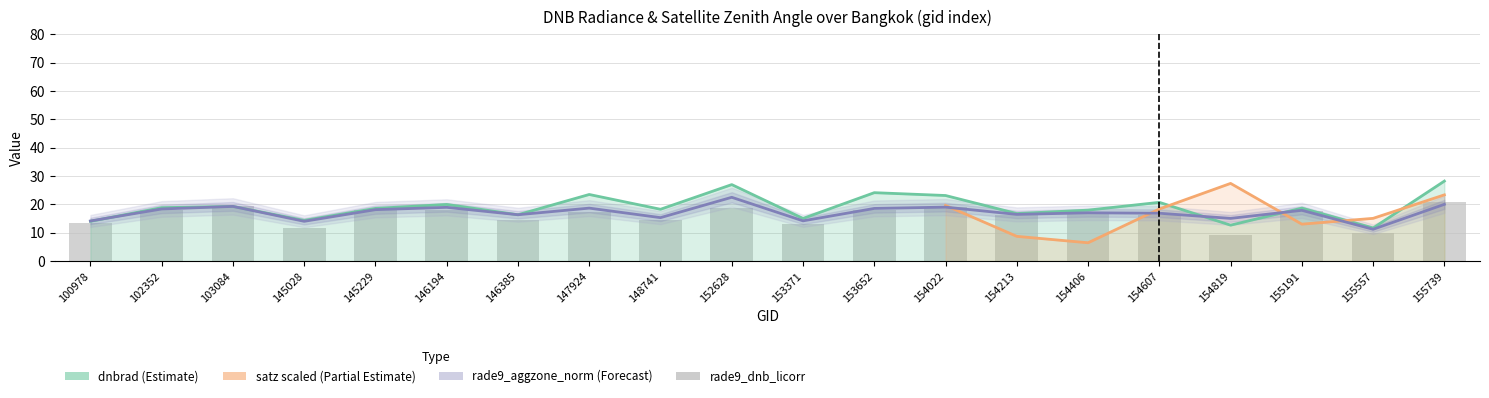

How many groups of bars are there?

20